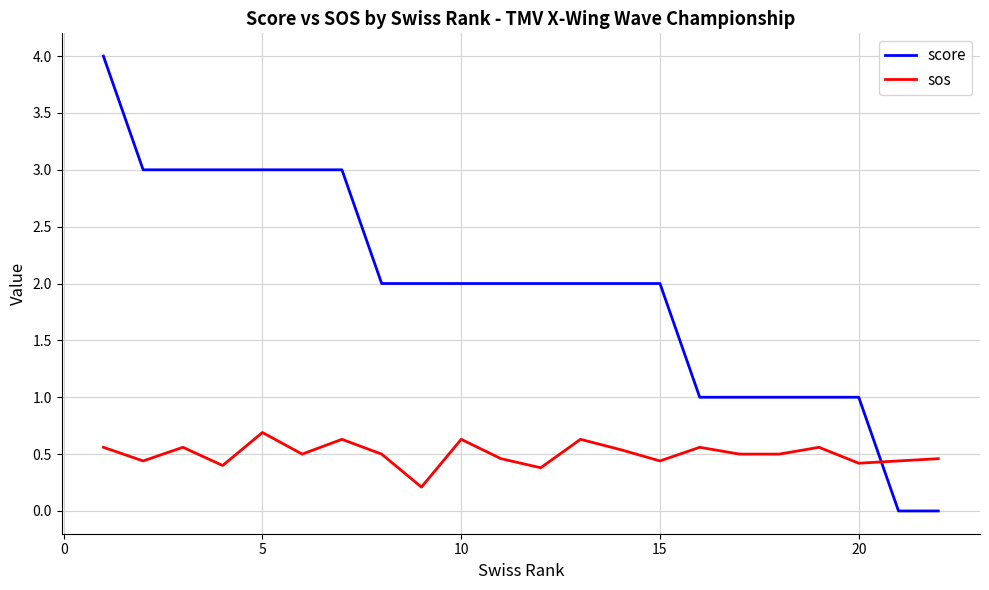

After their last crossing, which series has the higher values: score or sos?

sos